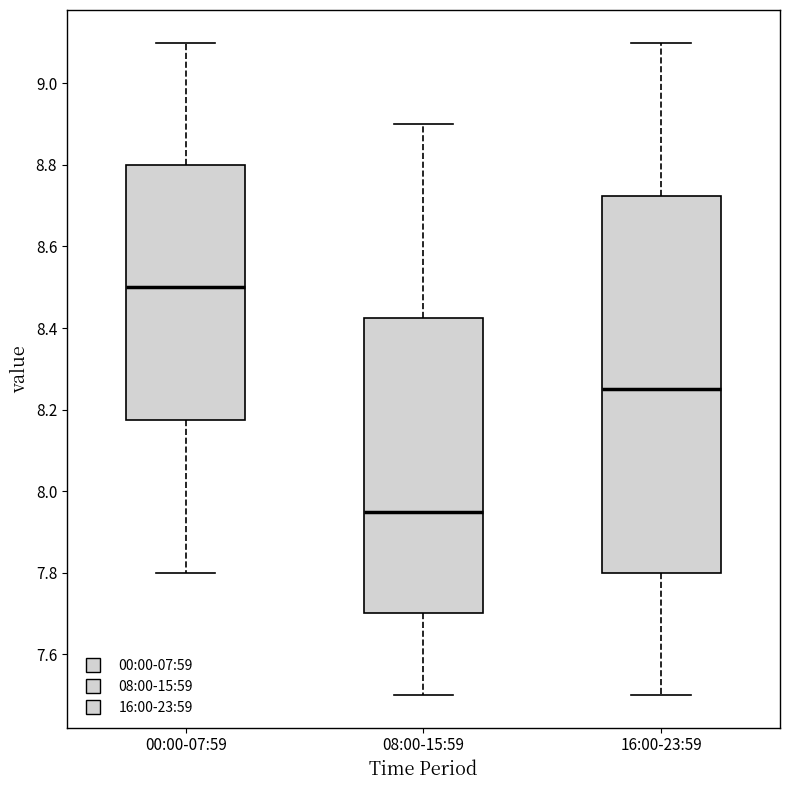

Comparing the boxes themselves (not the whiskers), which one is the tallest?

16:00-23:59